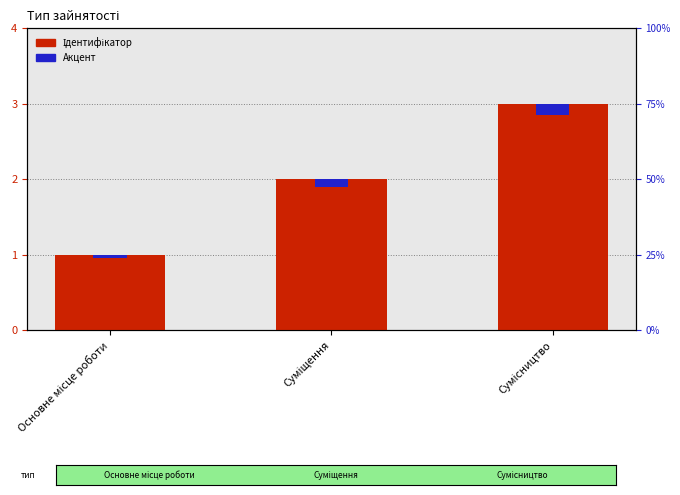

At Сумісництво, list the series in order from smallest to largest.

Акцент, Ідентифікатор